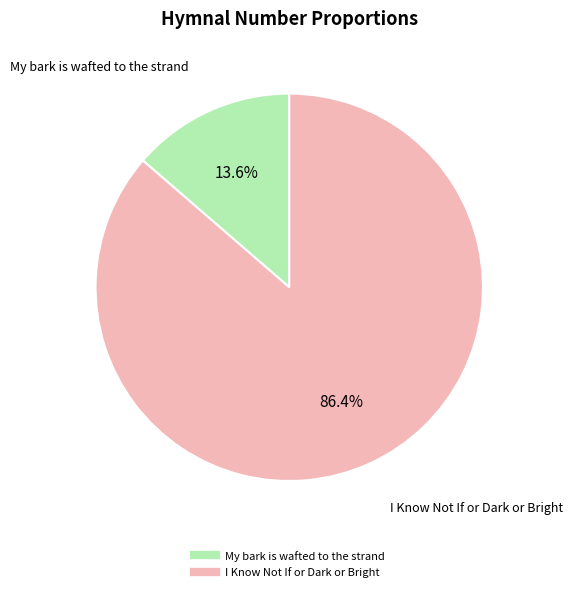

True or false: My bark is wafted to the strand accounts for 1% of the total.

False